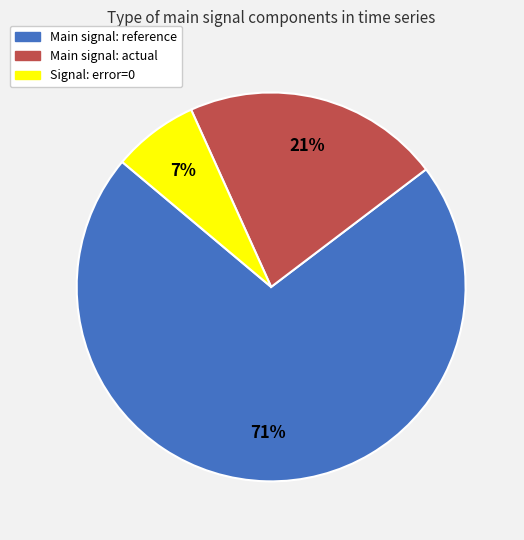

Does any single category account for the majority?

Yes